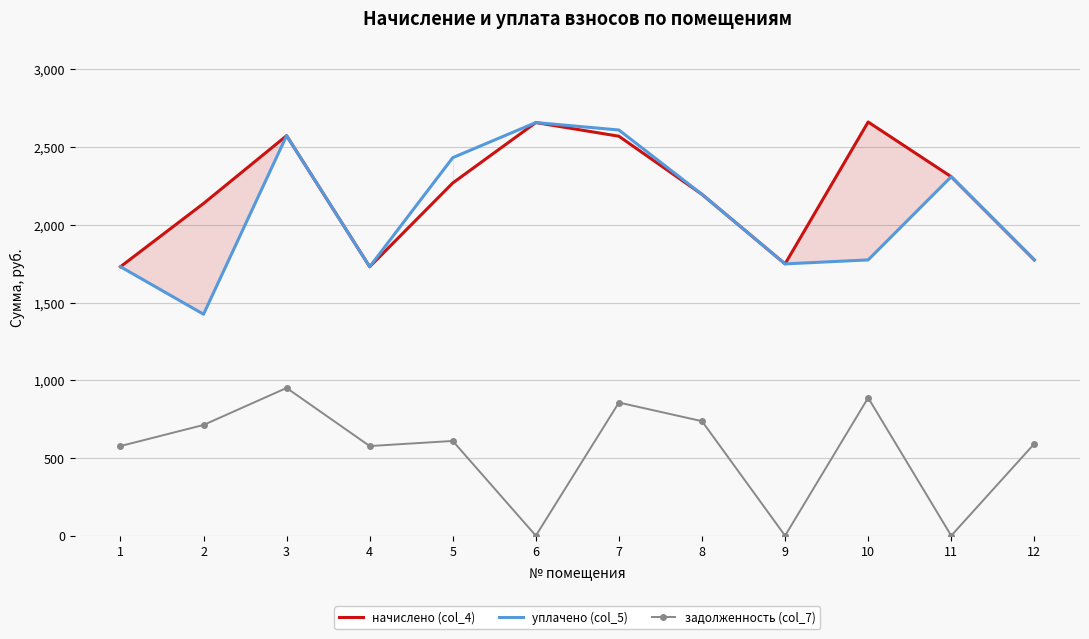

What is the difference between the maximum and second lowest values in the задолженность (col_7) series?

950.6